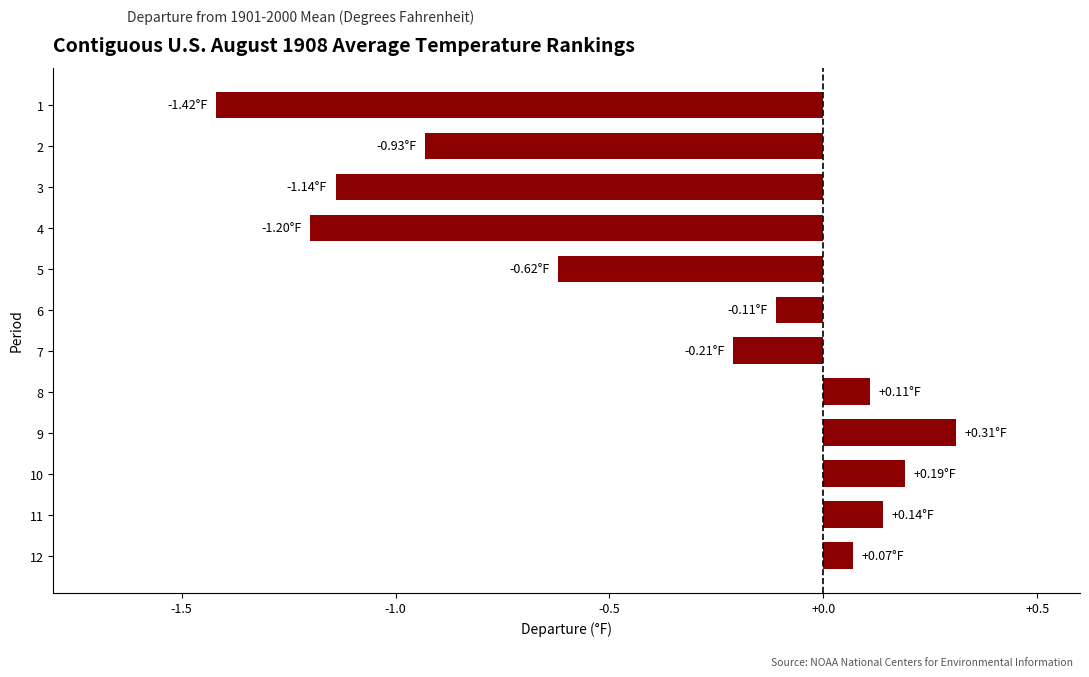

Which has a higher value, 8 or 3?

8